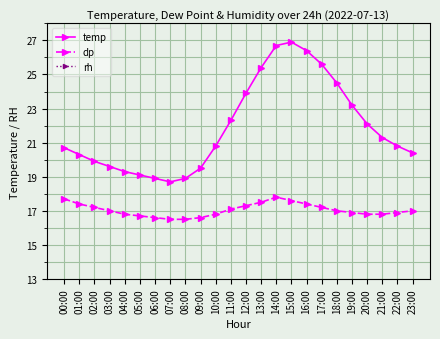

Where does the dp series first go above 17?

00:00